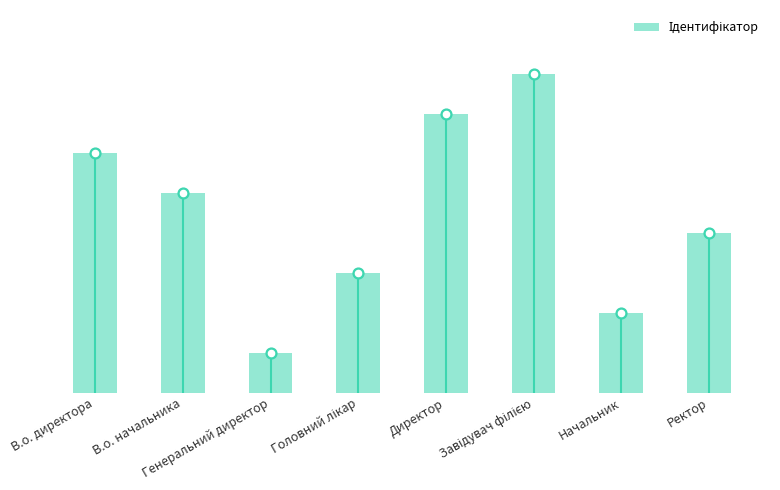

Between Директор and Ректор, which is larger?

Директор